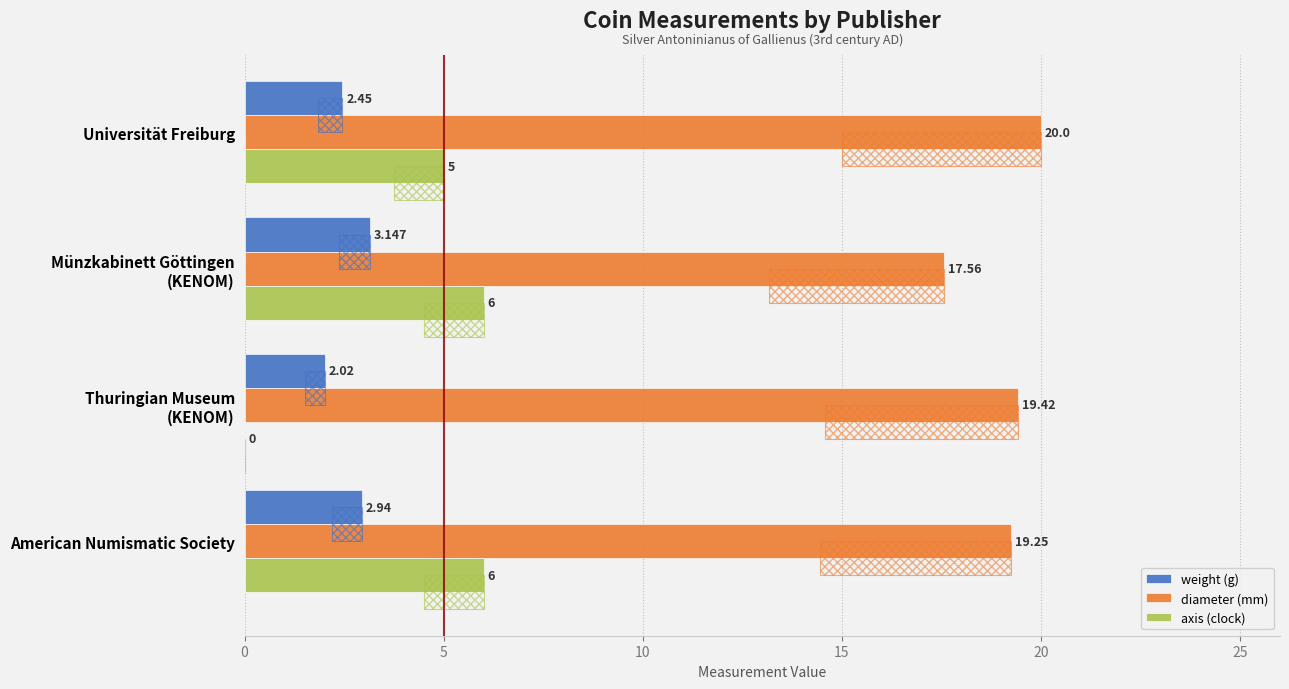

How many bars are there in total?

12